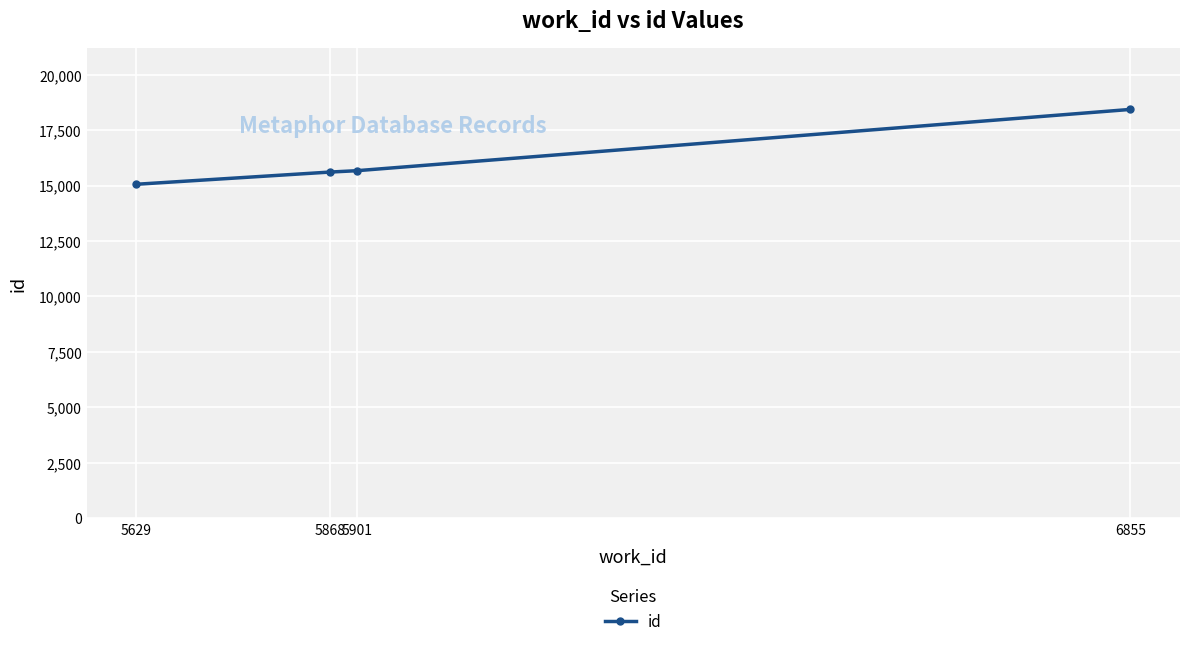

What is the value of the 4th point from the left?

18432